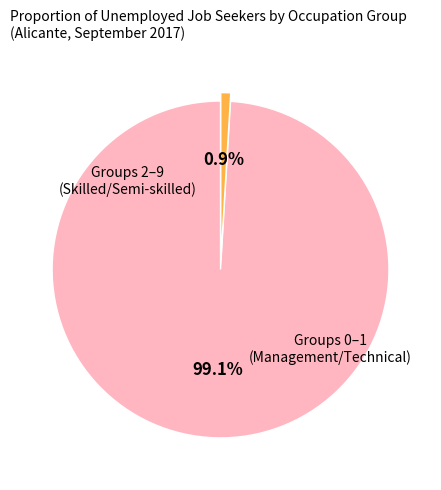

Is there a majority slice in this chart?

Yes